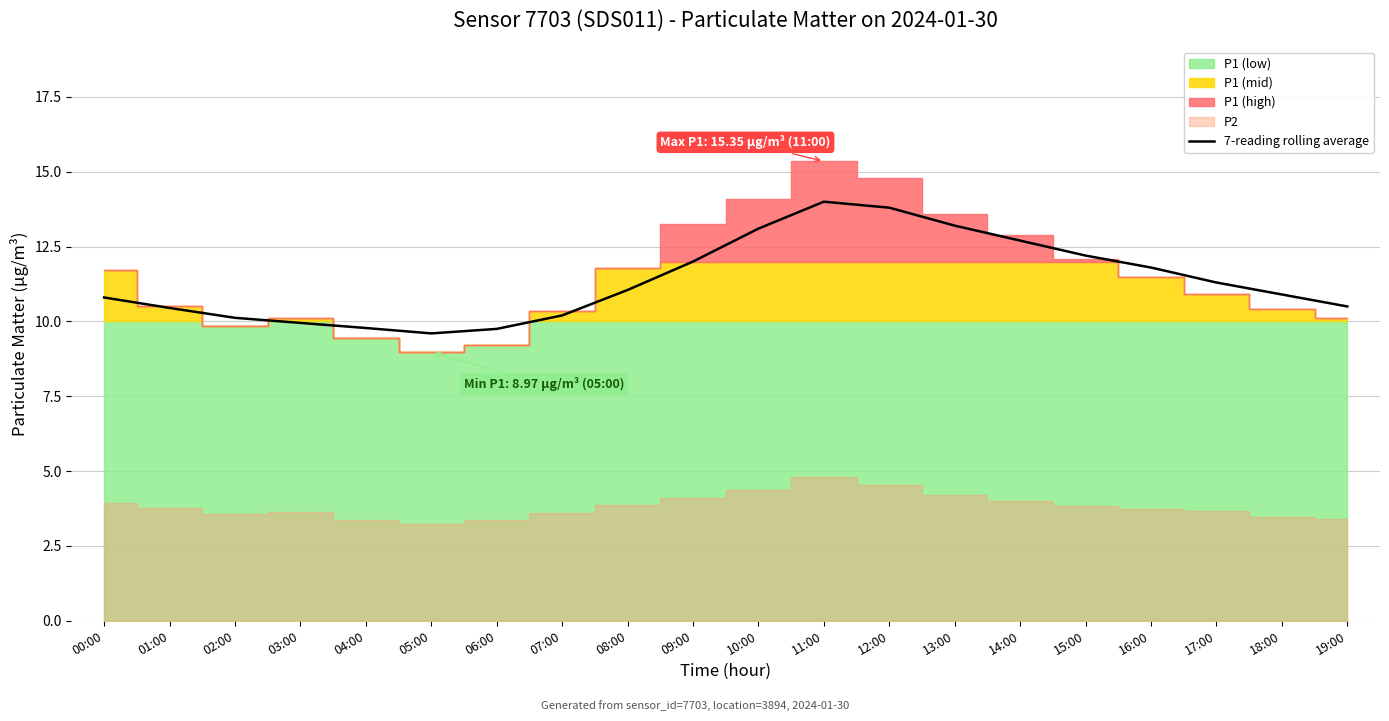

What is the value of the 16th point from the left?

12.2